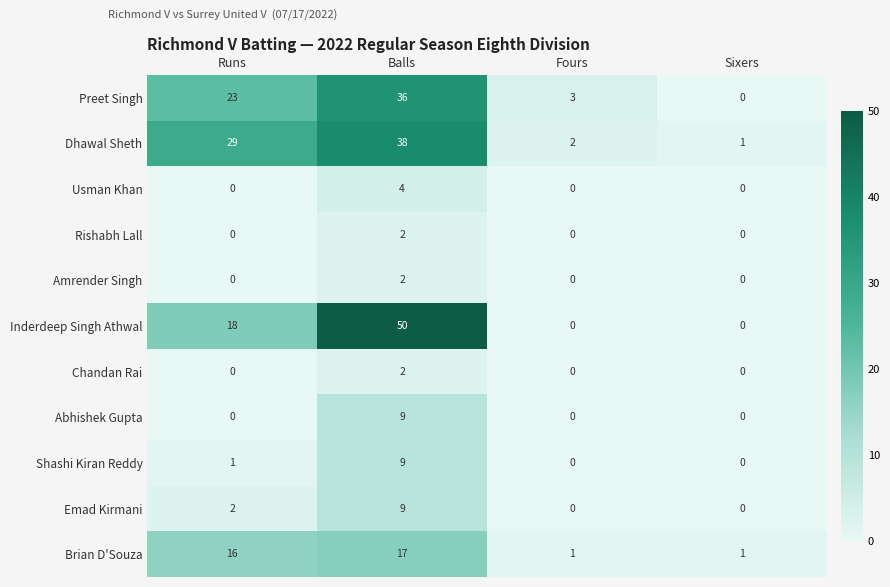

Is the value of Shashi Kiran Reddy at Runs greater than the value of Abhishek Gupta at Fours?

Yes